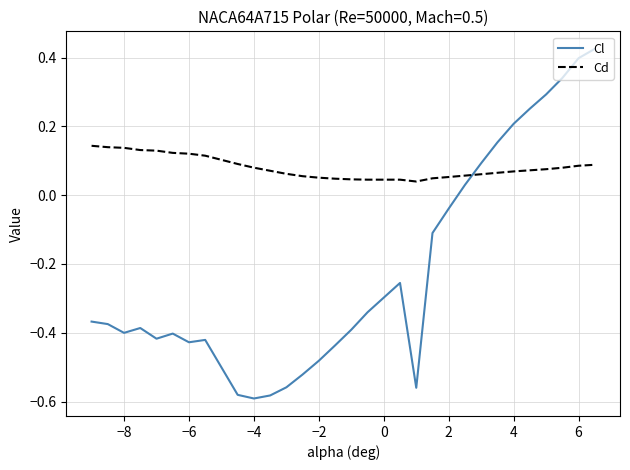

How many intersections are there between Cl and Cd?

1